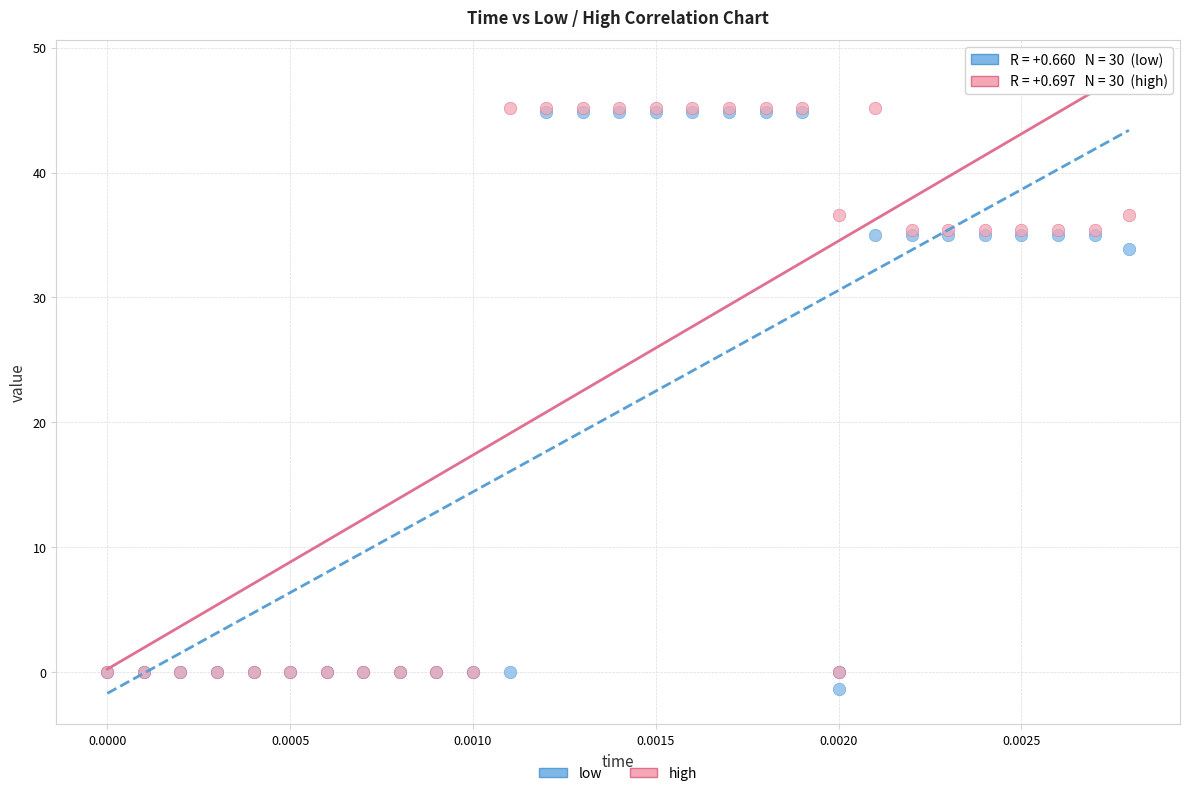

What are all the series names shown in the legend?

low, high